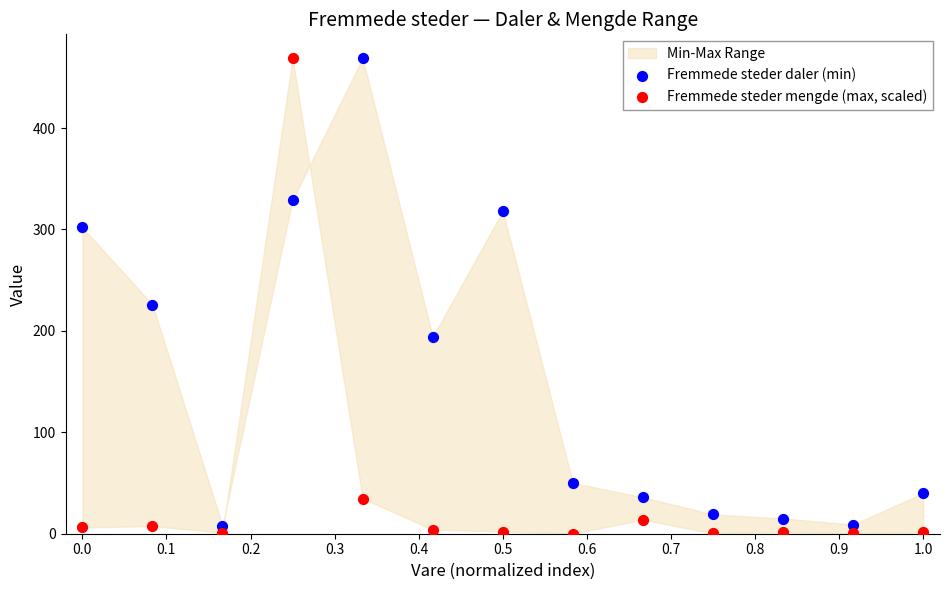

In the Fremmede steder mengde (max, scaled) series, what Y value is closest to 234?

34.7